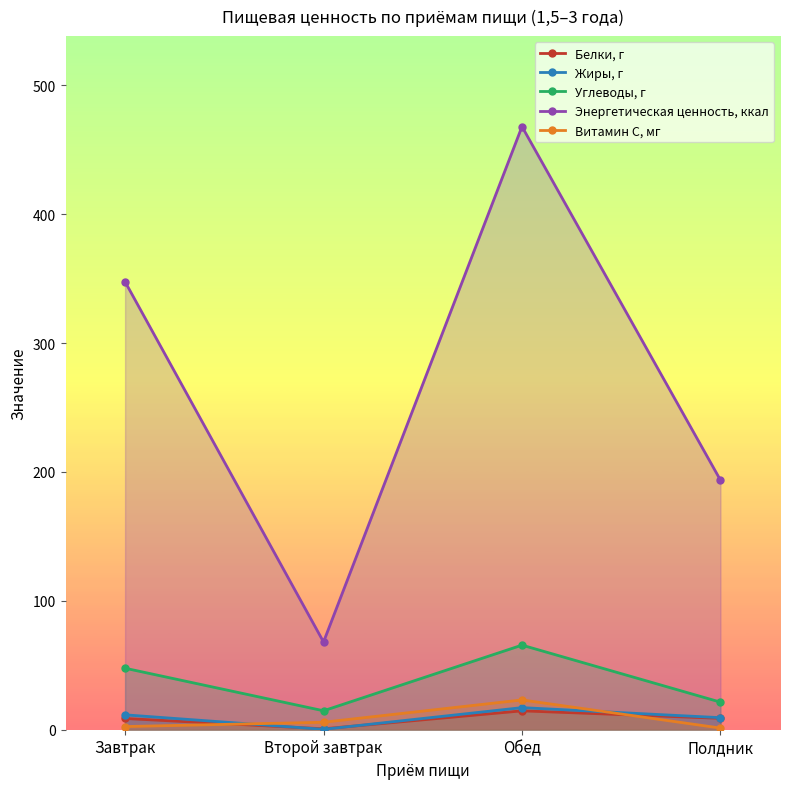

Reading left to right, transcribe all the data shown in this chart.

Белки, г: Завтрак=8.7	Второй завтрак=0.7	Обед=14.7	Полдник=8.8
Жиры, г: Завтрак=11.6	Второй завтрак=0.3	Обед=17.1	Полдник=9.3
Углеводы, г: Завтрак=47.7	Второй завтрак=14.7	Обед=65.6	Полдник=21.4
Энергетическая ценность, ккал: Завтрак=347.6	Второй завтрак=68.1	Обед=468.0	Полдник=193.7
Витамин С, мг: Завтрак=2.5	Второй завтрак=5.8	Обед=23.1	Полдник=1.3